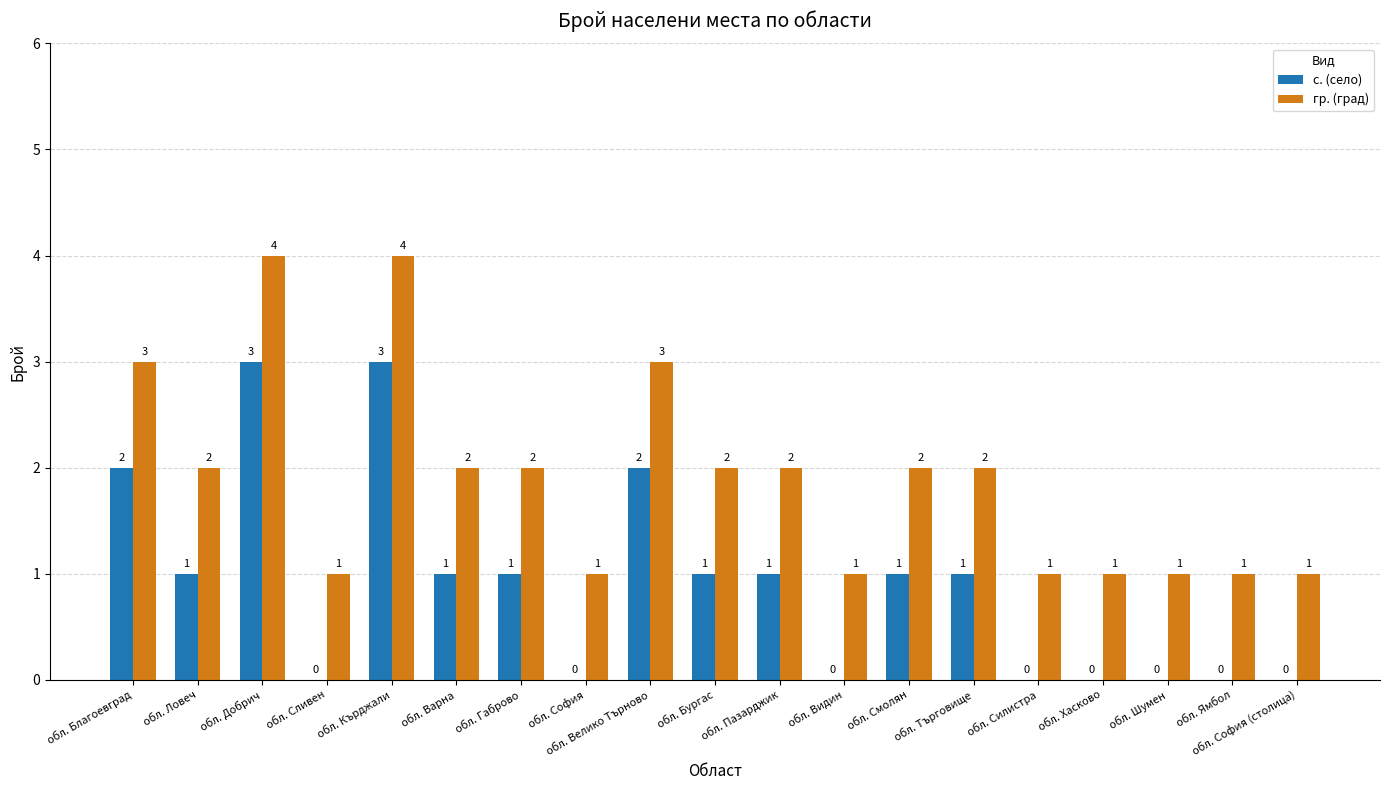

How many categories are shown in the chart?

19